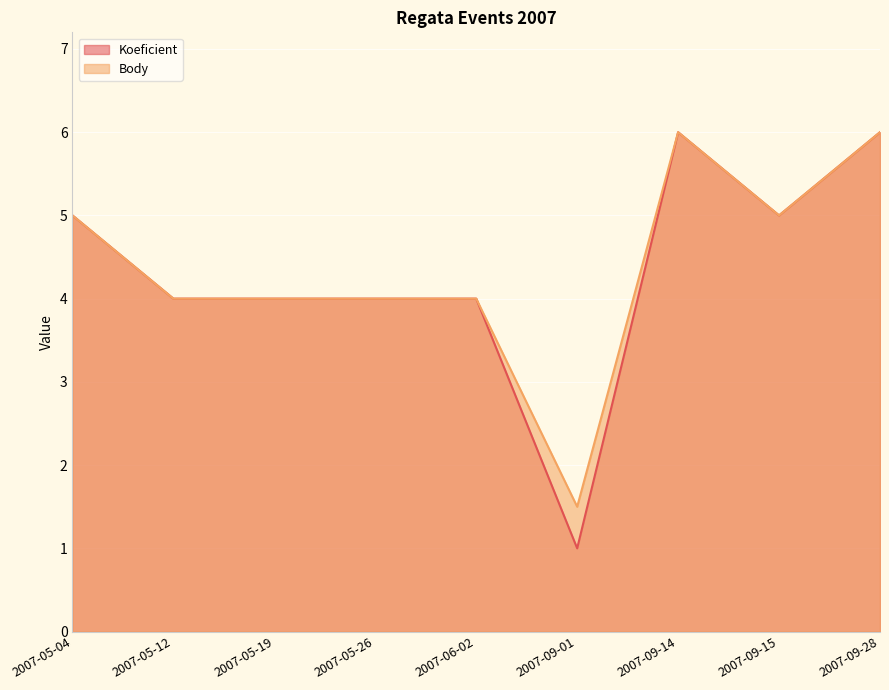

Which category has the lowest value in the Koeficient series?

2007-09-01